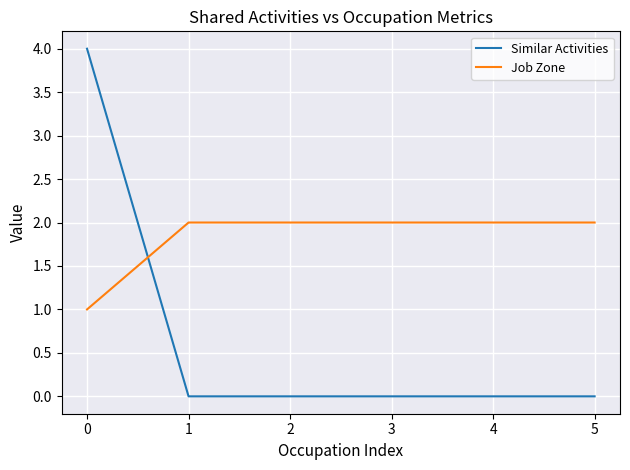

At which category is the sum across all series the highest?

0